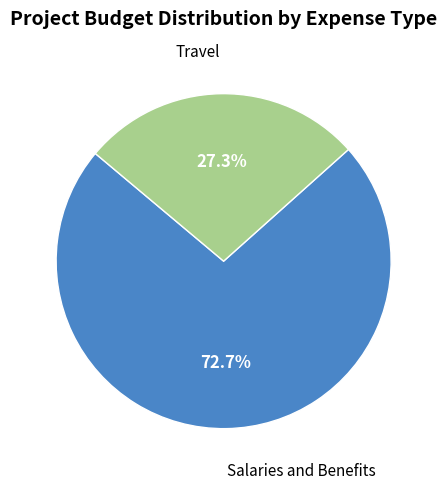

Is there any slice that represents more than half of the pie?

Yes